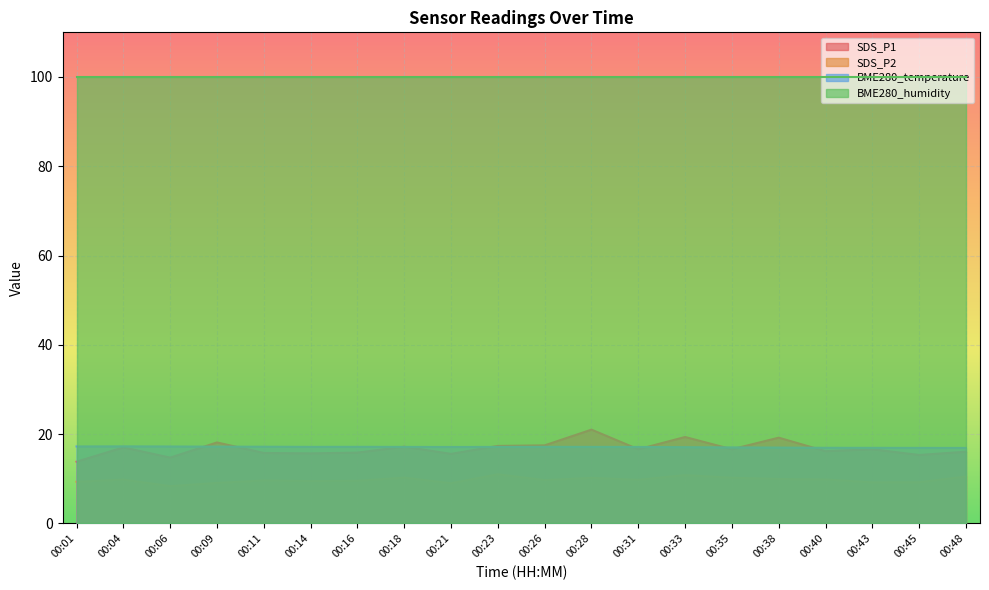

Which series has the largest total across all categories?

BME280_humidity